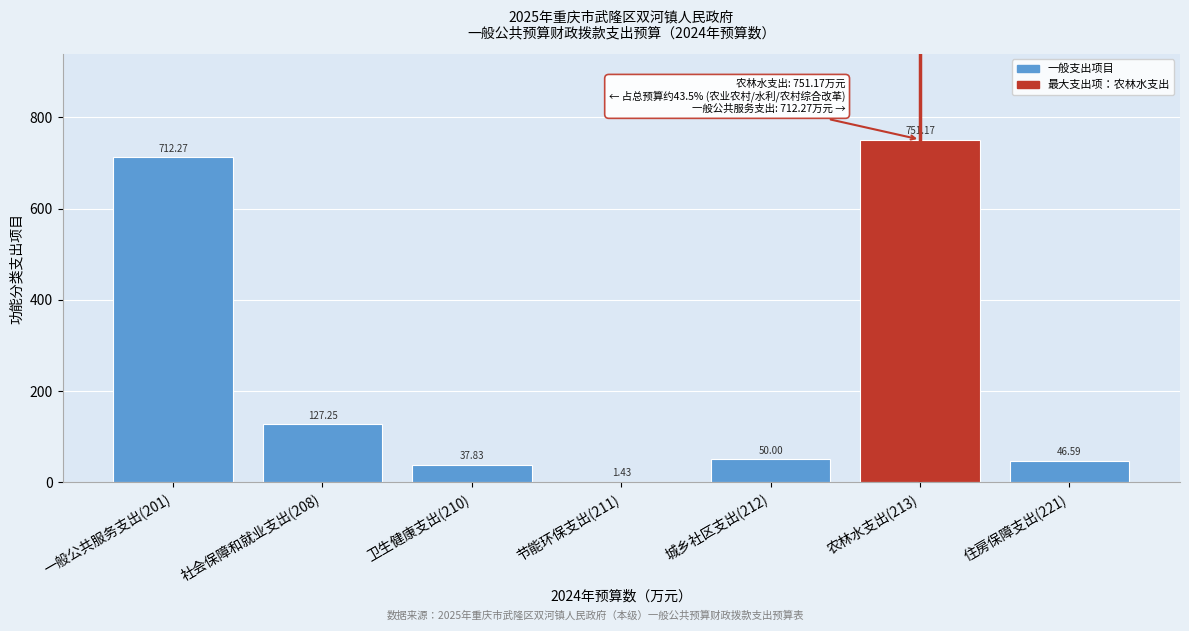

Between 社会保障和就业支出(208) and 住房保障支出(221), which is larger?

社会保障和就业支出(208)